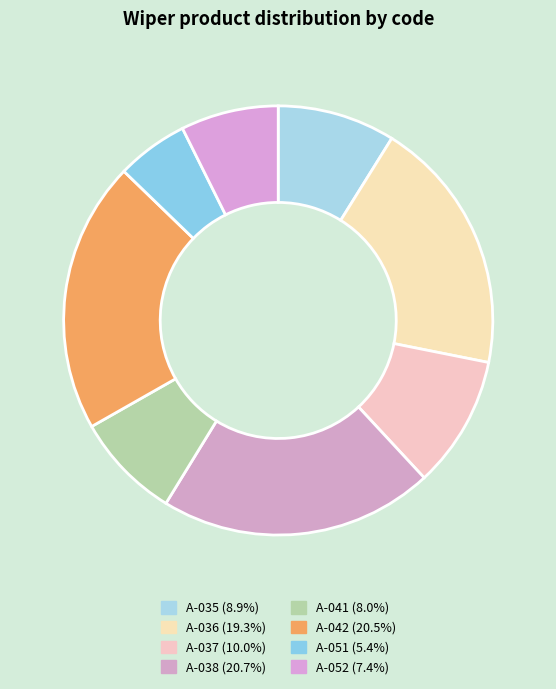

The A-036 slice represents 30% of the pie. True or false?

False